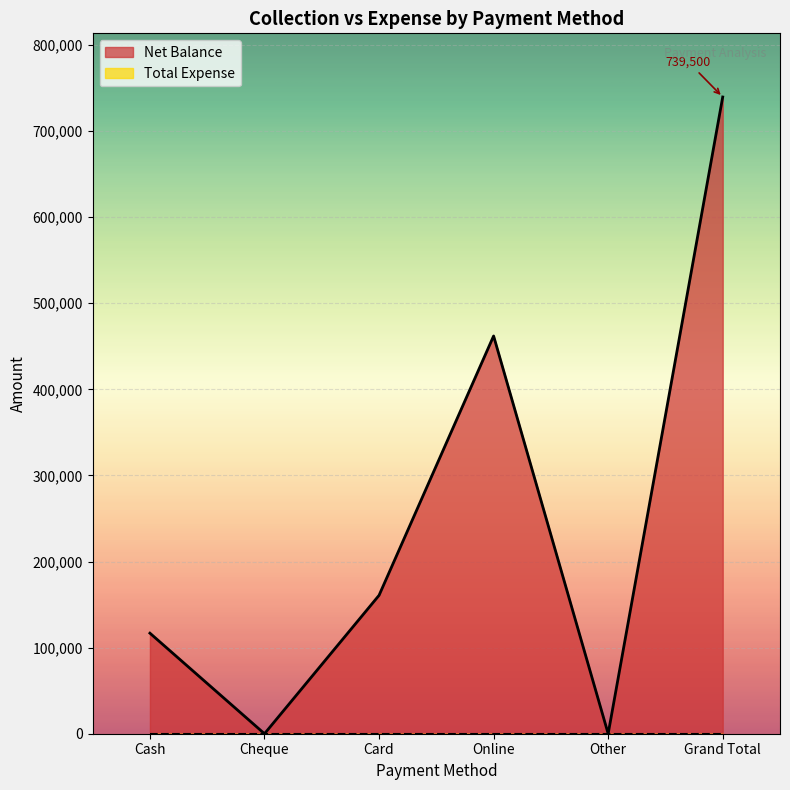

What is the ratio of the value at Online to the value at Grand Total?

0.6